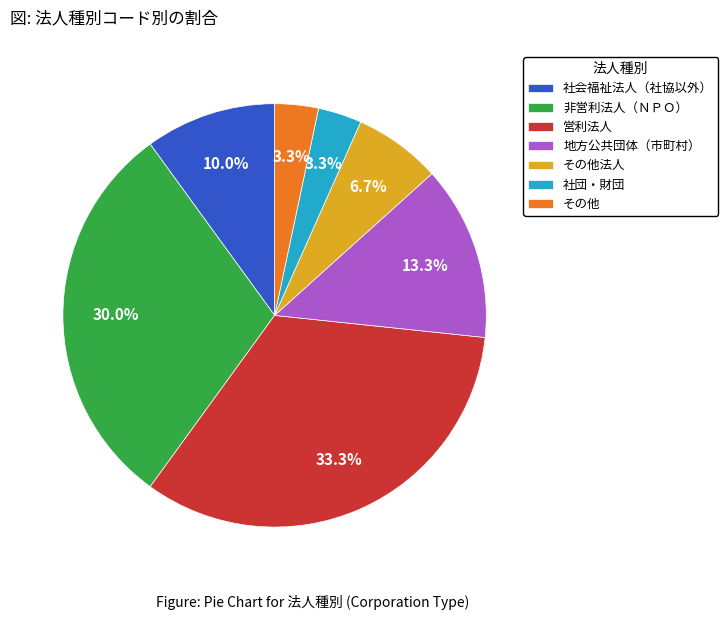

Approximately how many times larger is the value at その他 compared to その他法人?

0.5